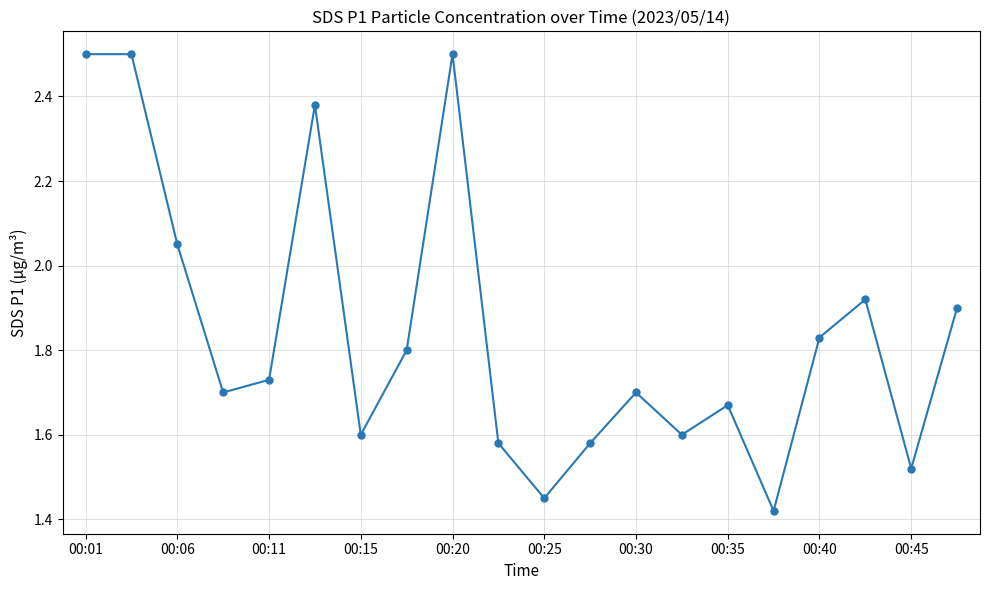

True or false: the data has more than 0 interior local peaks.

True